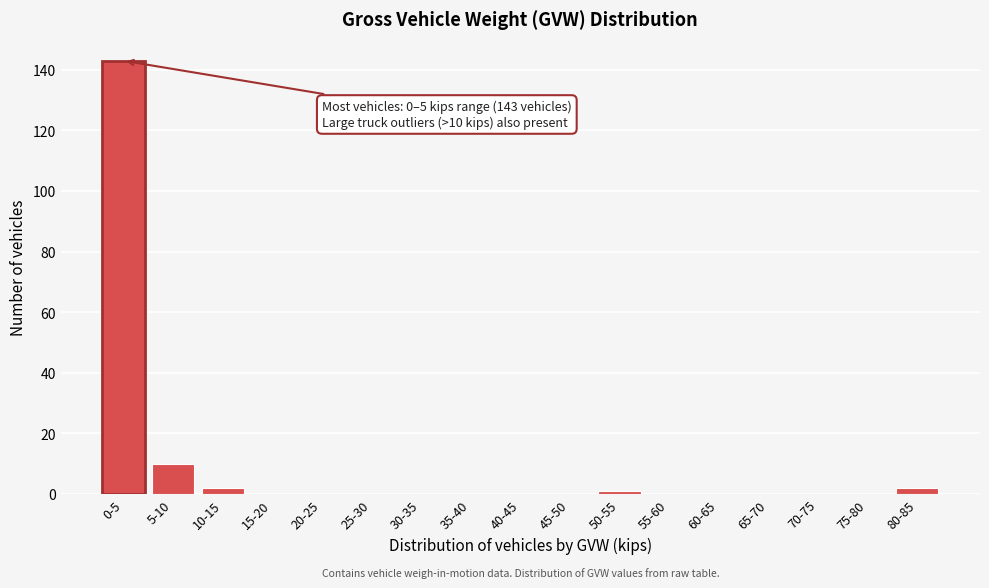

Reading right to left, transcribe all the data shown in this chart.

80-85=2	75-80=0	70-75=0	65-70=0	60-65=0	55-60=0	50-55=1	45-50=0	40-45=0	35-40=0	30-35=0	25-30=0	20-25=0	15-20=0	10-15=2	5-10=10	0-5=143